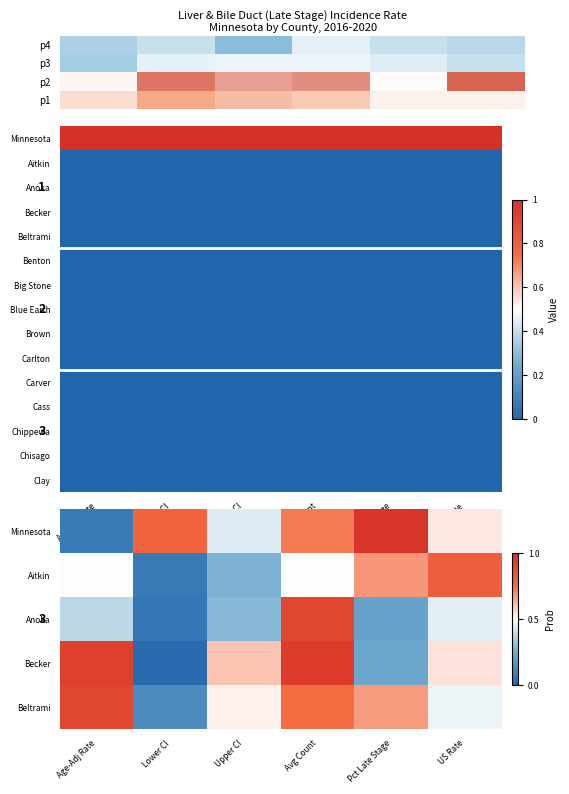

Which has a higher value, Age-Adj Rate or Upper CI?

Upper CI